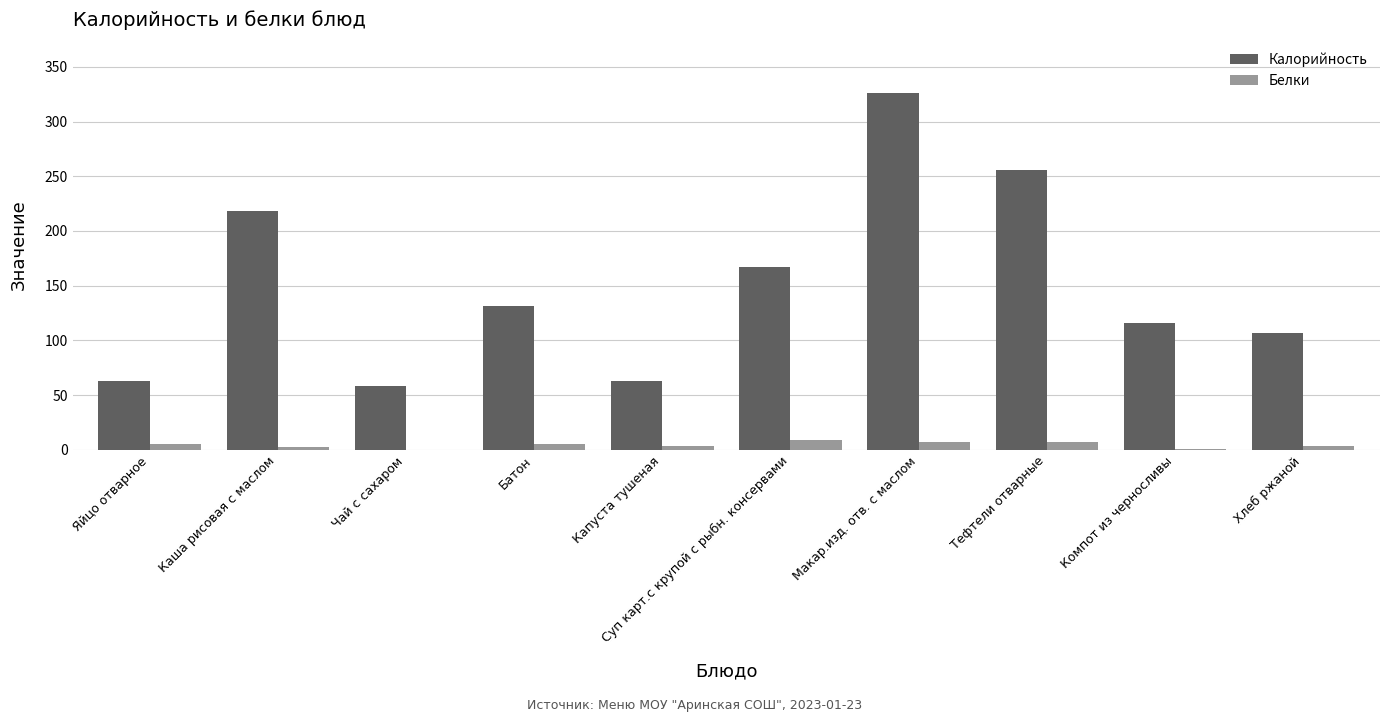

Are the bars horizontal?

No